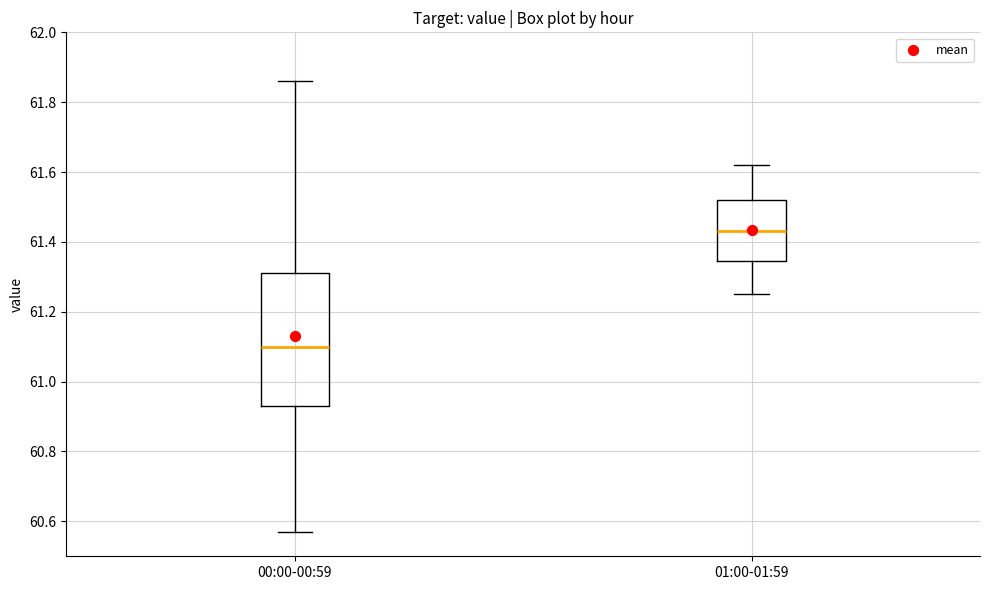

Reading left to right, read every box against the y-axis: the position of its median line, the range the box covers, and the ends of its whiskers. The values are not printed on the chart, so give them approximately, as read against the axis.

00:00-00:59: median 61.10, box 60.94 to 61.32, whiskers 60.58 to 61.86
01:00-01:59: median 61.44, box 61.34 to 61.52, whiskers 61.26 to 61.62